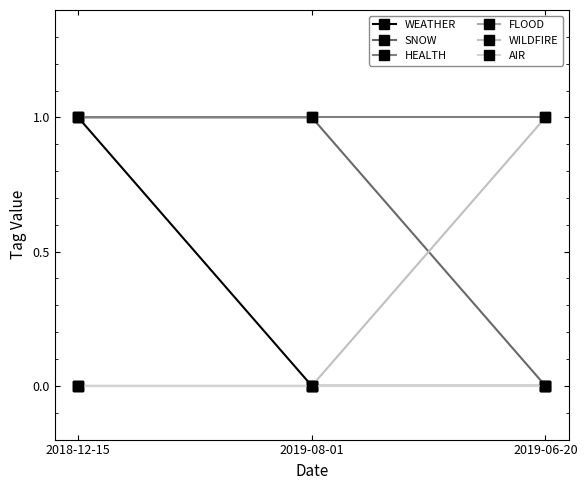

The value of AIR at 2018-12-15 is 0. True or false?

True